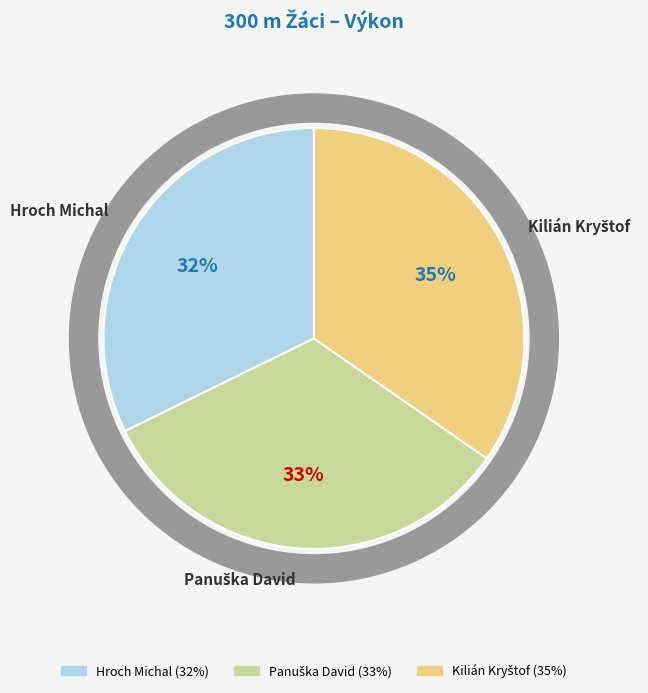

To the nearest percent, what is the combined percentage of Kilián Kryštof and Hroch Michal?

67%